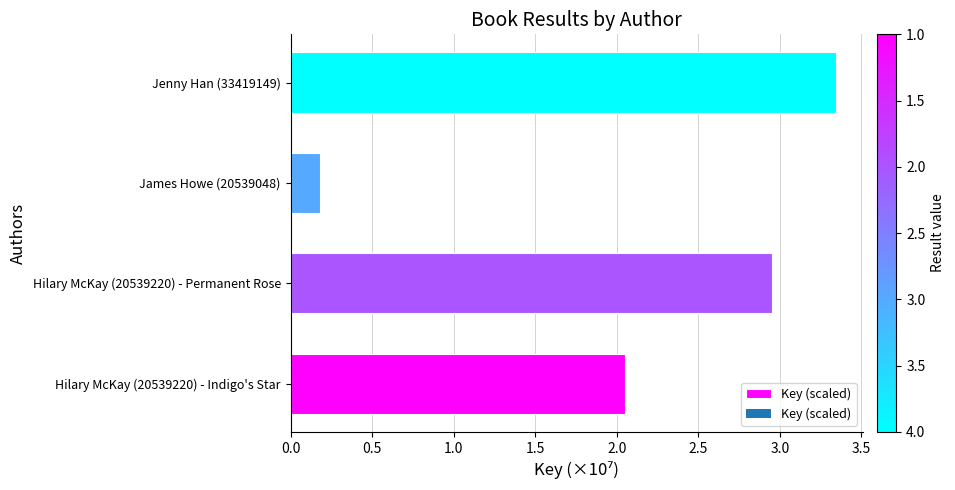

List the labels in order of value, largest first.

Jenny Han (33419149), Hilary McKay (20539220) - Permanent Rose, Hilary McKay (20539220) - Indigo's Star, James Howe (20539048)